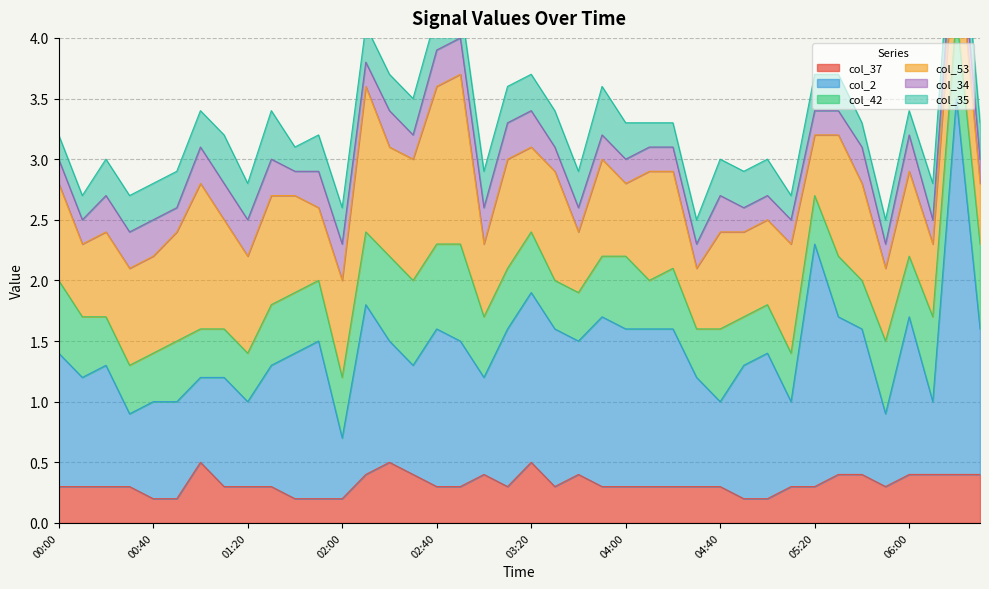

How many interior local peaks does the col_35 series have?

3